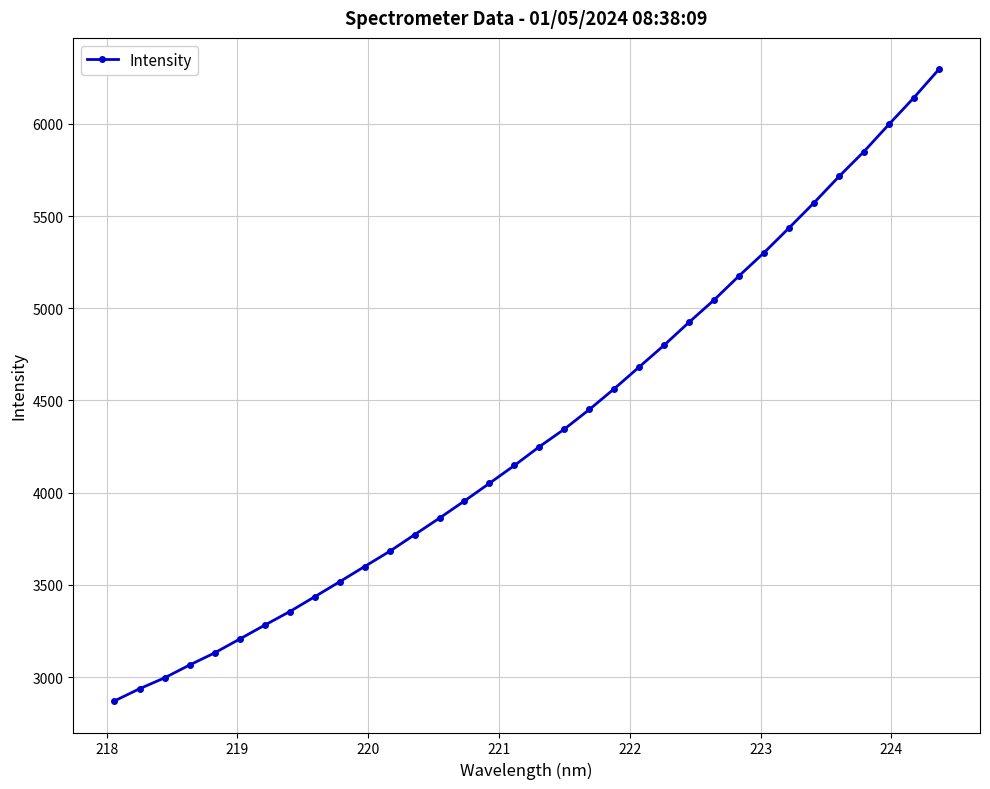

What is the maximum value shown in the chart?

6295.2